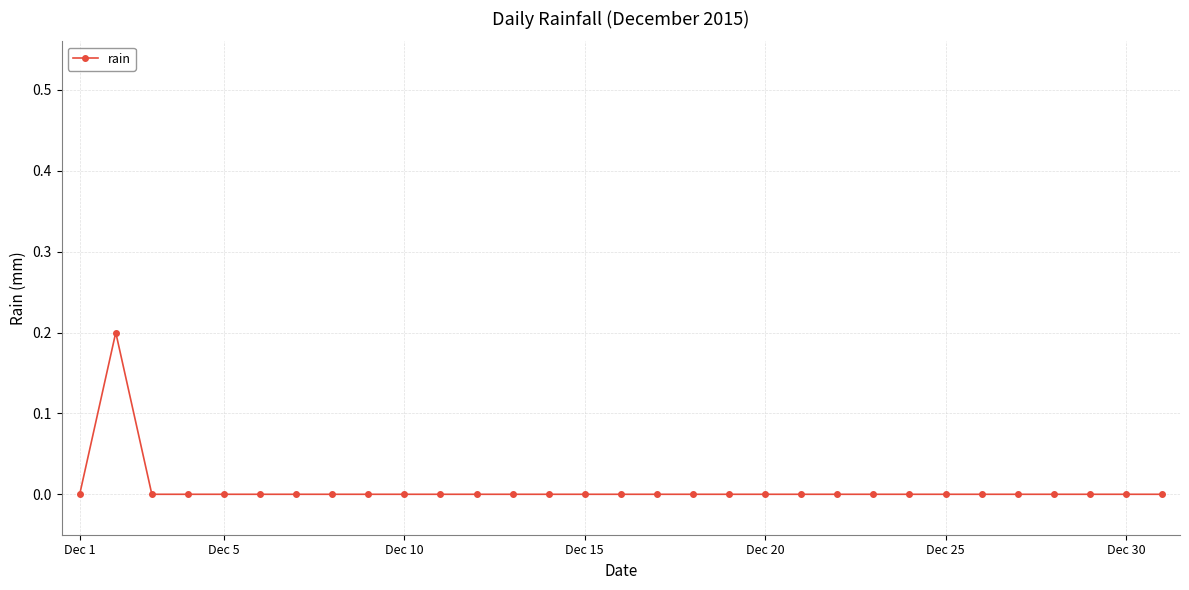

At which category does the chart reach its minimum across all series?

Dec 1